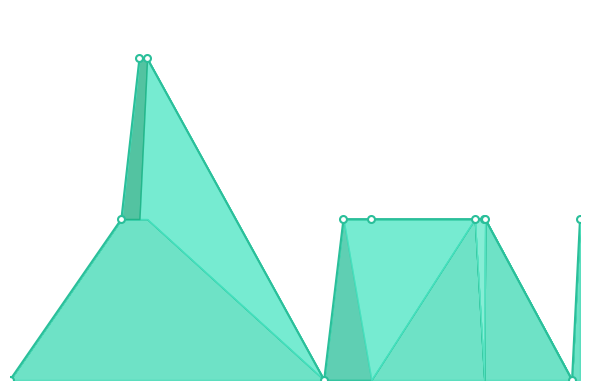

Is this an area chart (filled region under the line)?

No